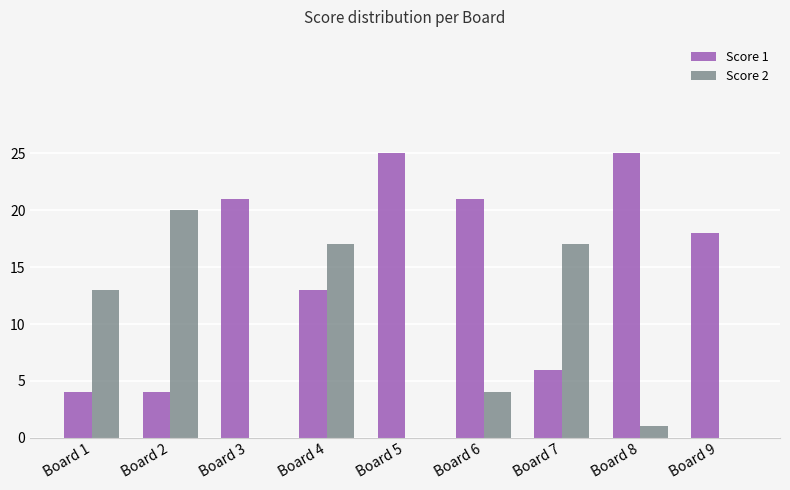

Which series changed the most between Board 3 and Board 9?

Score 1